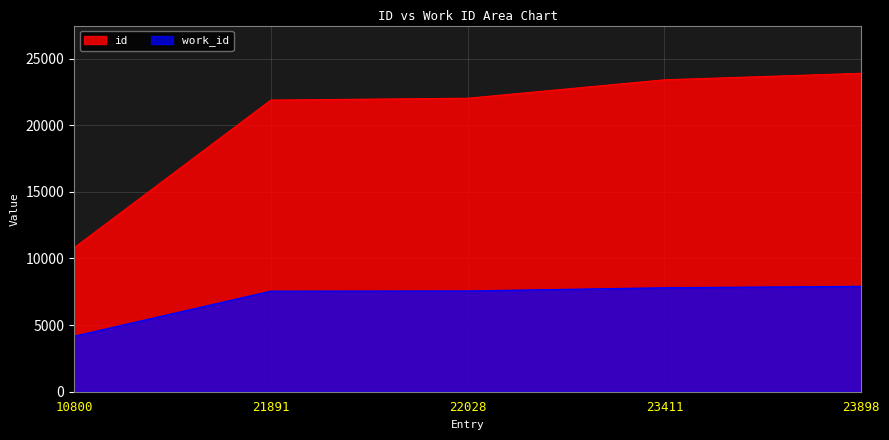

How many lines are shown in the chart?

2